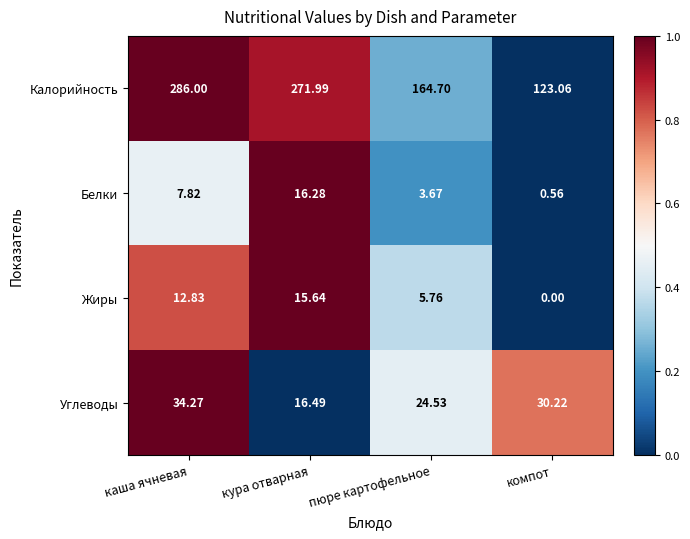

Which series has the widest spread of values?

Калорийность